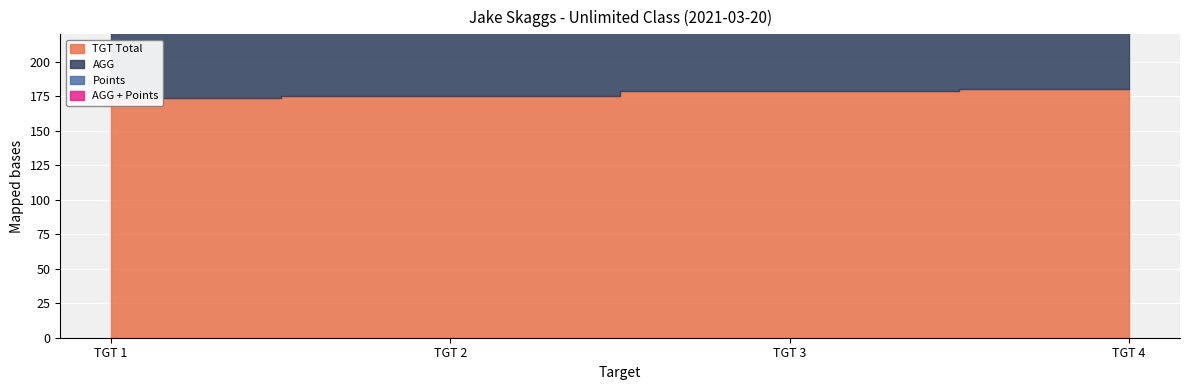

What are all the series names shown in the legend?

TGT Total, AGG, Points, AGG + Points